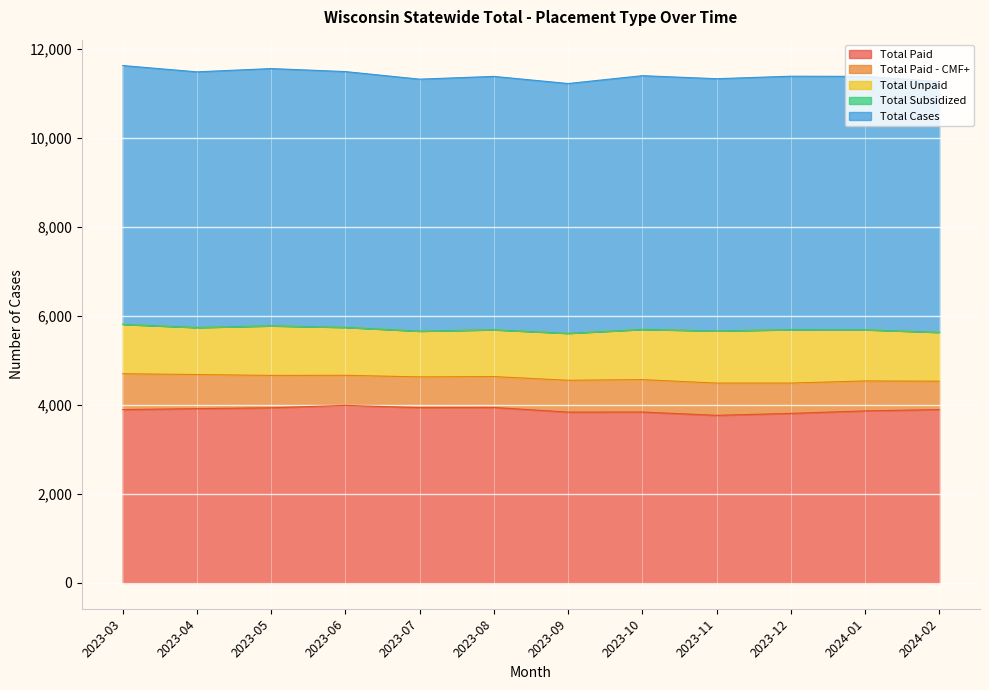

At how many categories does at least one series exceed 5466?

12